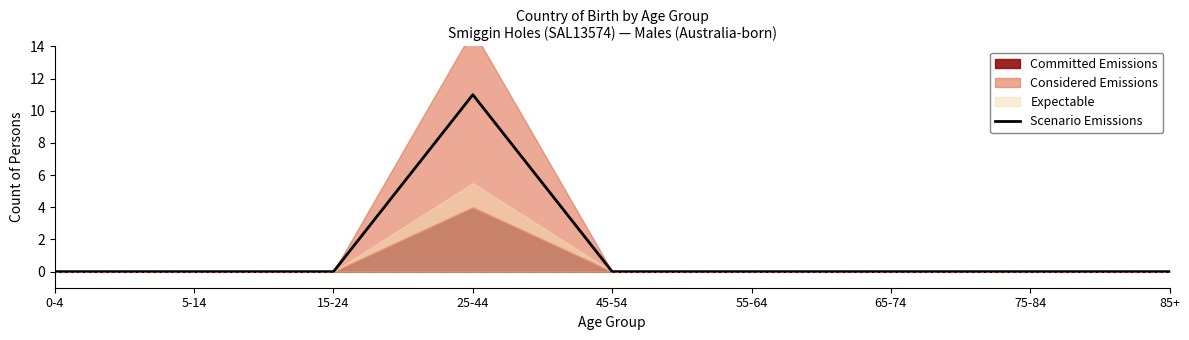

Which category has the highest value in the Scenario Emissions series?

25-44